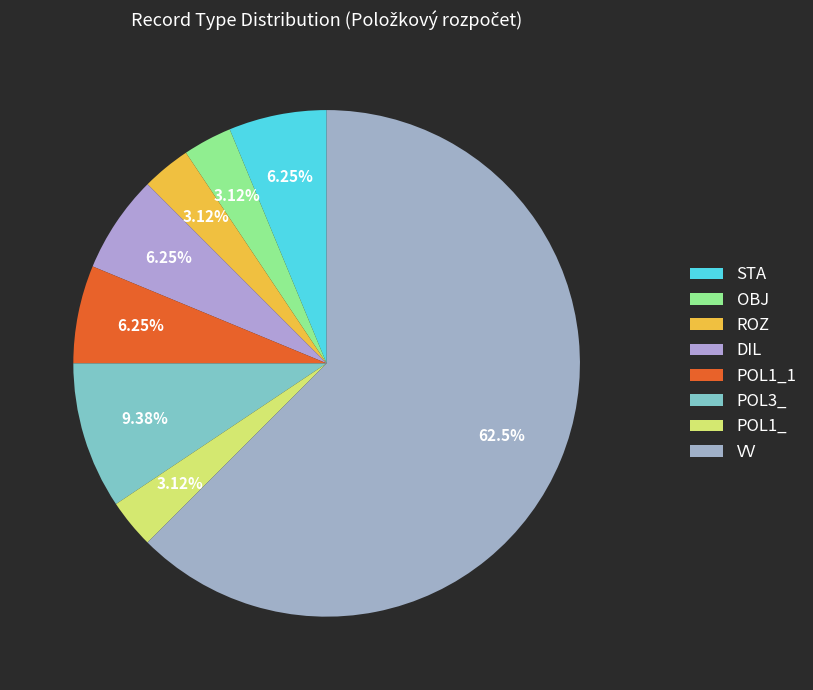

Rank the categories by value from lowest to highest.

OBJ, ROZ, POL1_, STA, DIL, POL1_1, POL3_, VV